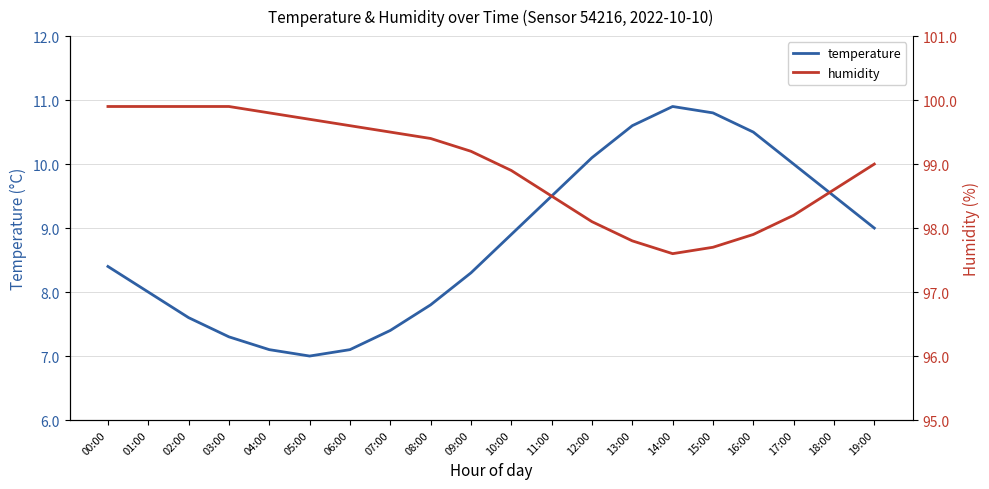

Which series has the largest total across all categories?

humidity